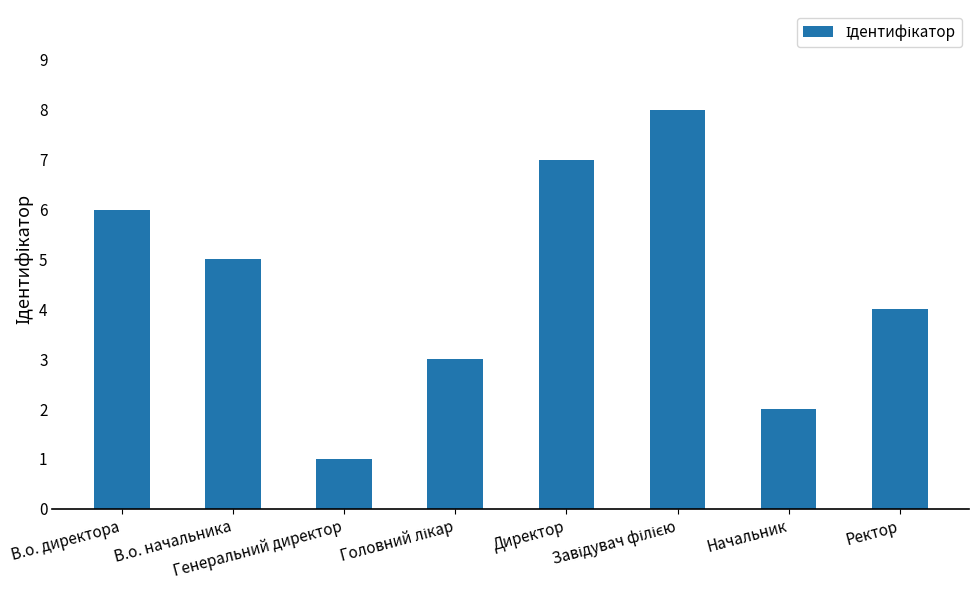

What position from the right is Директор?

4